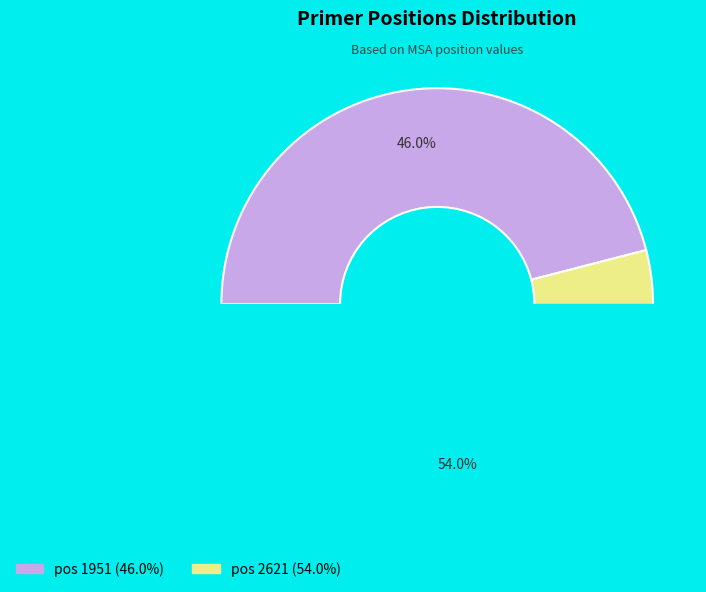

What percentage do 2621 and 1951 together represent?

100.0%